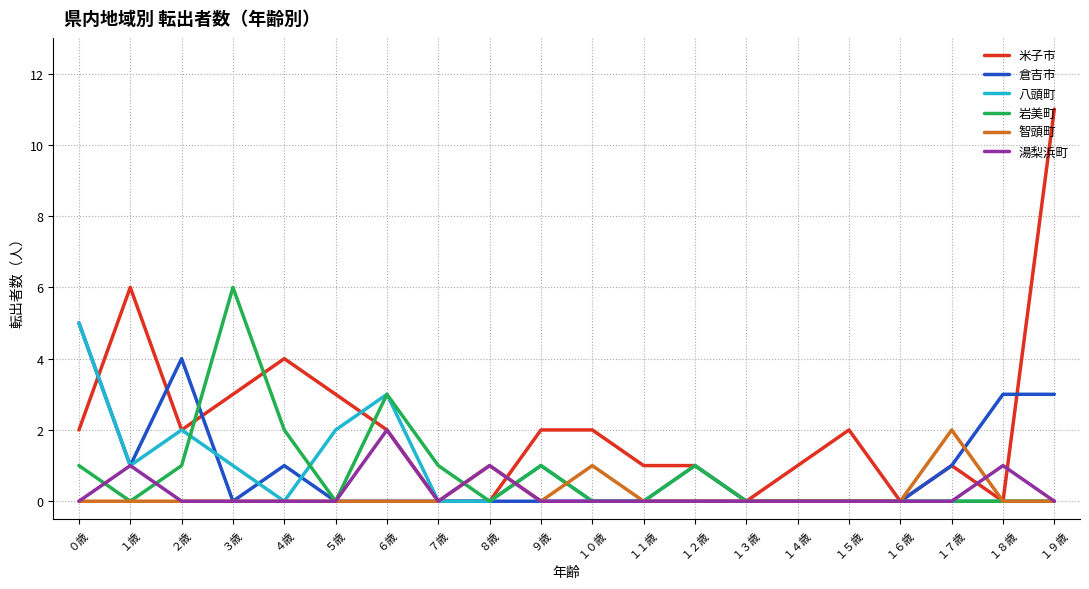

What is the difference between the 米子市 values at ５歳 and １０歳?

1